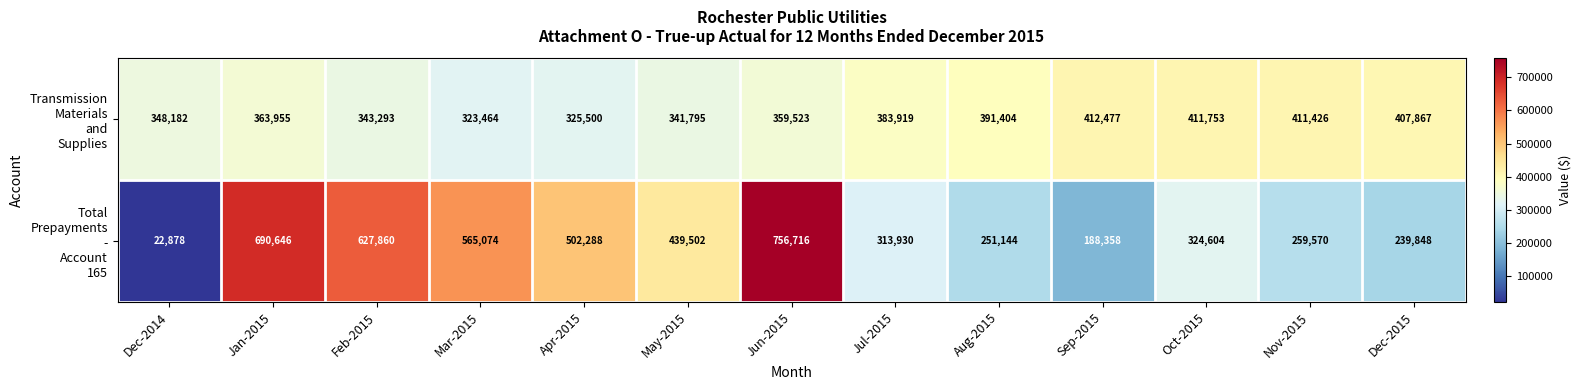

What is the total value across all series at Dec-2014?

371060